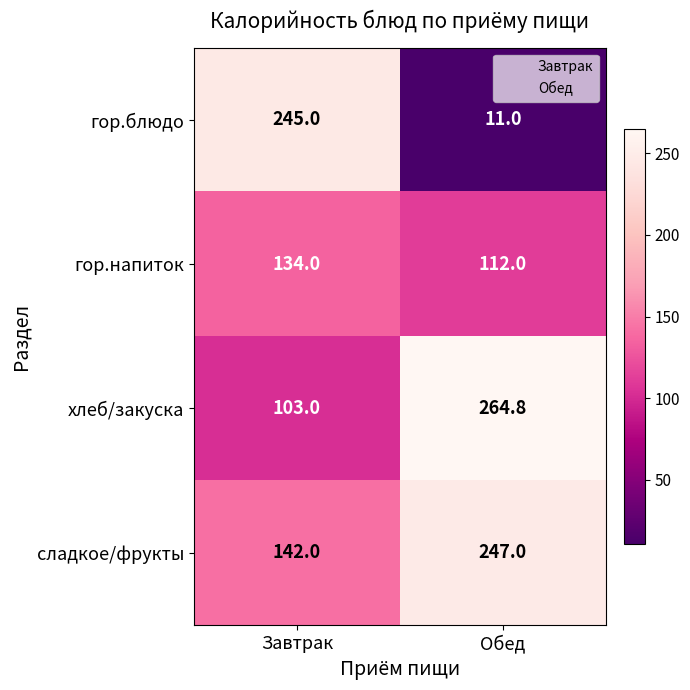

True or false: хлеб/закуска has a value of 136.4 at Завтрак.

False